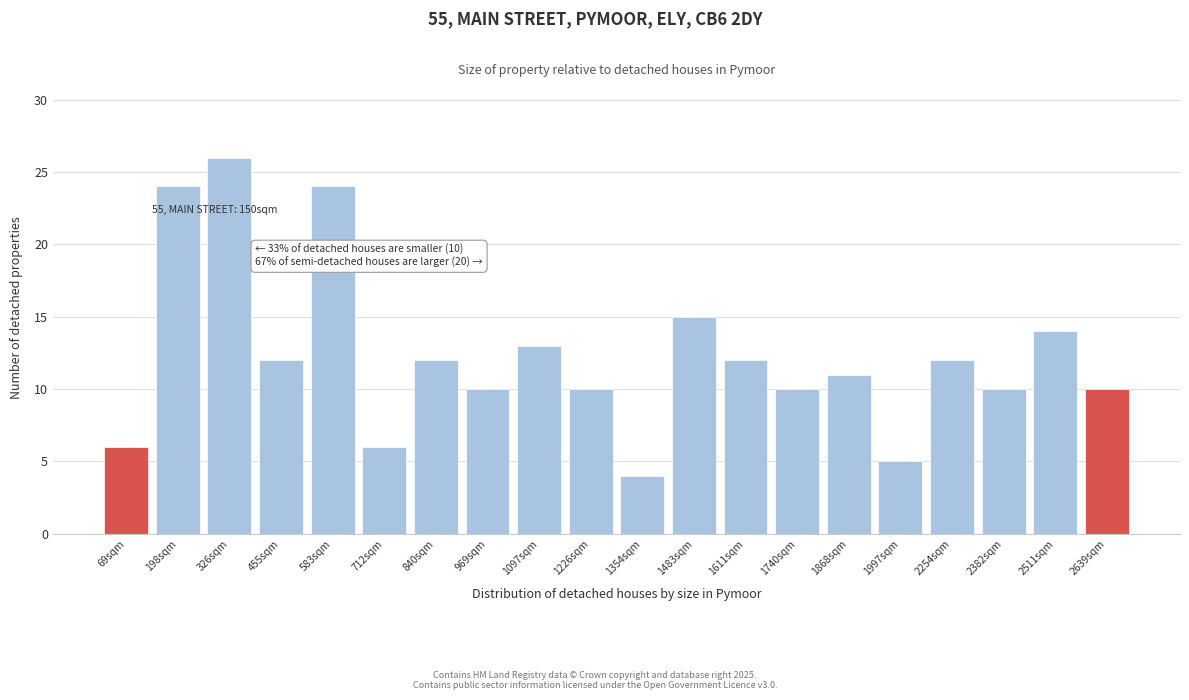

Reading right to left, extract all data points from this chart.

2639sqm=10	2511sqm=14	2382sqm=10	2254sqm=12	1997sqm=5	1868sqm=11	1740sqm=10	1611sqm=12	1483sqm=15	1354sqm=4	1226sqm=10	1097sqm=13	969sqm=10	840sqm=12	712sqm=6	583sqm=24	455sqm=12	326sqm=26	198sqm=24	69sqm=6